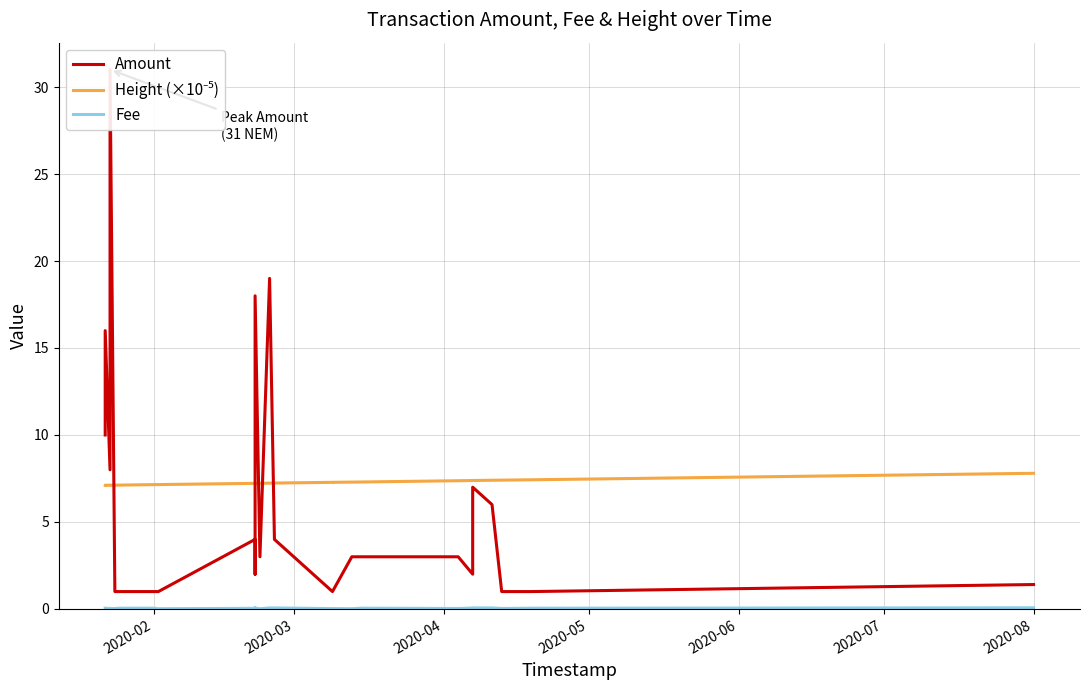

Reading right to left, extract all data points from this chart.

Amount: 1.4	1.0	1.0	6.0	7.0	2.0	3.0	3.0	3.0	1.0	1.0	4.0	19.0	3.0	18.0	2.0	4.0	1.0	1.0	1.0	1.0	1.0	31.0	8.0	16.0	10.0
Height (×10⁻⁵): 7.8	7.4	7.4	7.4	7.4	7.4	7.4	7.3	7.3	7.3	7.3	7.2	7.2	7.2	7.2	7.2	7.2	7.1	7.1	7.1	7.1	7.1	7.1	7.1	7.1	7.1
Fee: 0.1	0.0	0.0	0.1	0.1	0.1	0.0	0.0	0.0	0.0	0.0	0.1	0.1	0.0	0.1	0.1	0.0	0.0	0.0	0.0	0.0	0.0	0.0	0.0	0.0	0.0